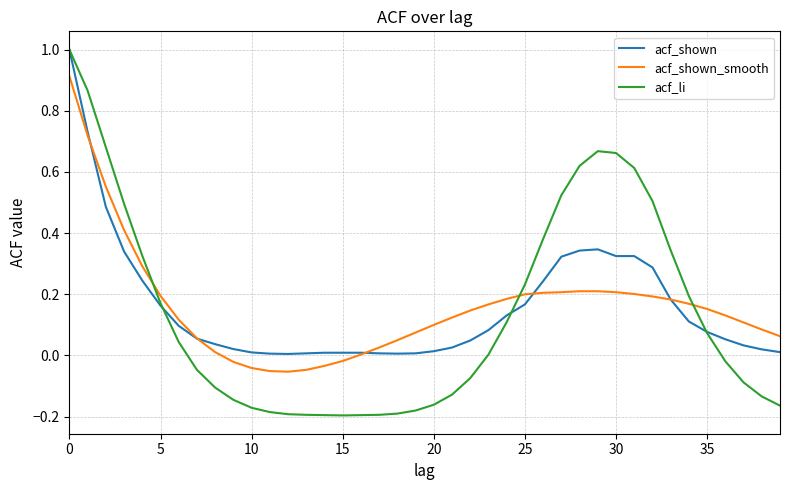

Does the chart have visible grid lines?

Yes